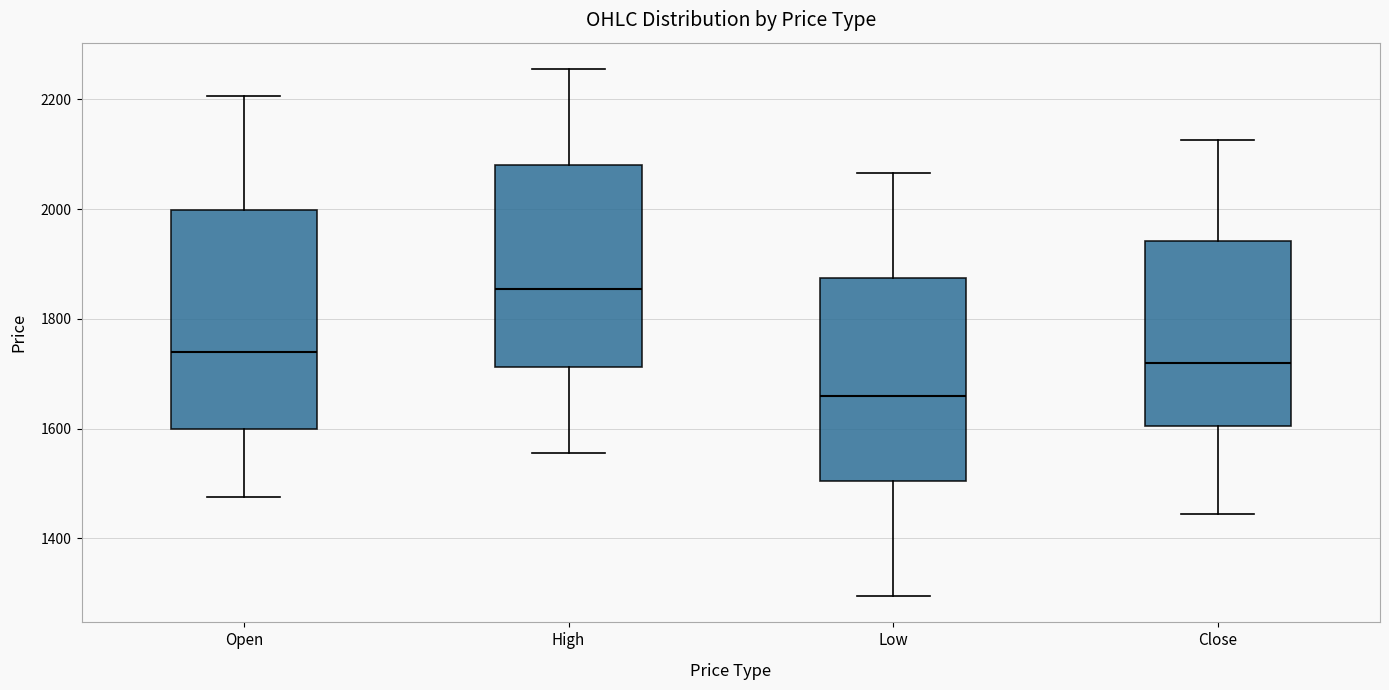

Reading left to right, read every box against the y-axis: the position of its median line, the range the box covers, and the ends of its whiskers. The values are not printed on the chart, so give them approximately, as read against the axis.

Open: median 1740, box 1600 to 2000, whiskers 1480 to 2200
High: median 1860, box 1720 to 2080, whiskers 1560 to 2260
Low: median 1660, box 1500 to 1880, whiskers 1300 to 2060
Close: median 1720, box 1600 to 1940, whiskers 1440 to 2120